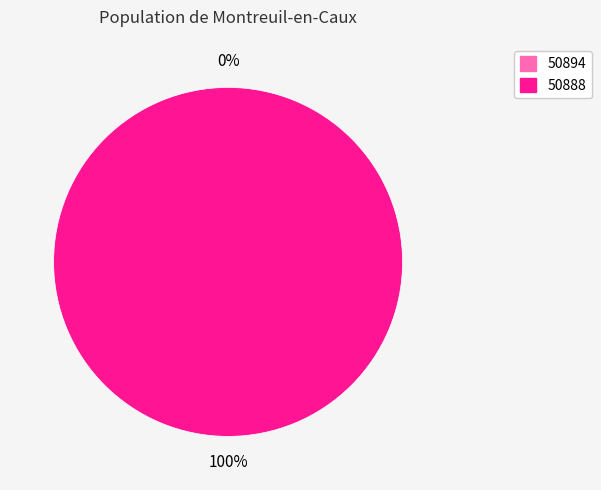

Does any single category account for the majority?

Yes